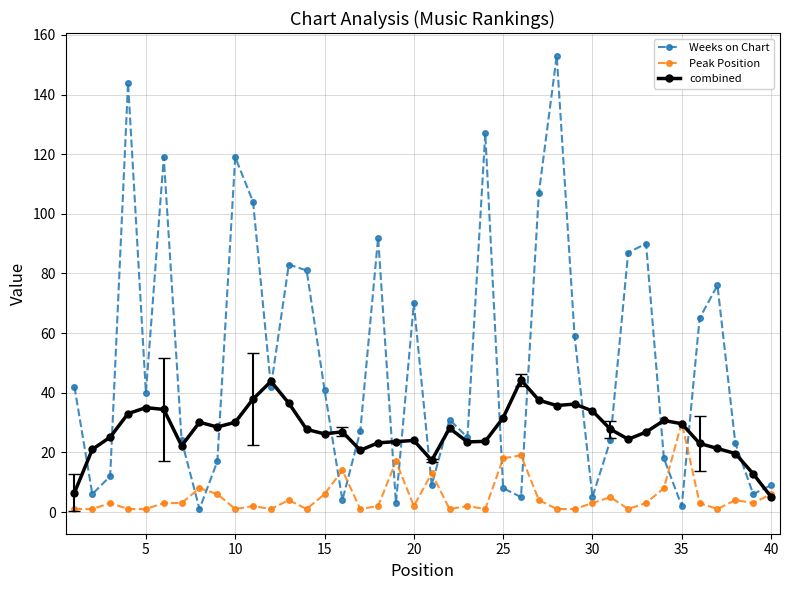

Which series has the widest spread of values?

Weeks on Chart